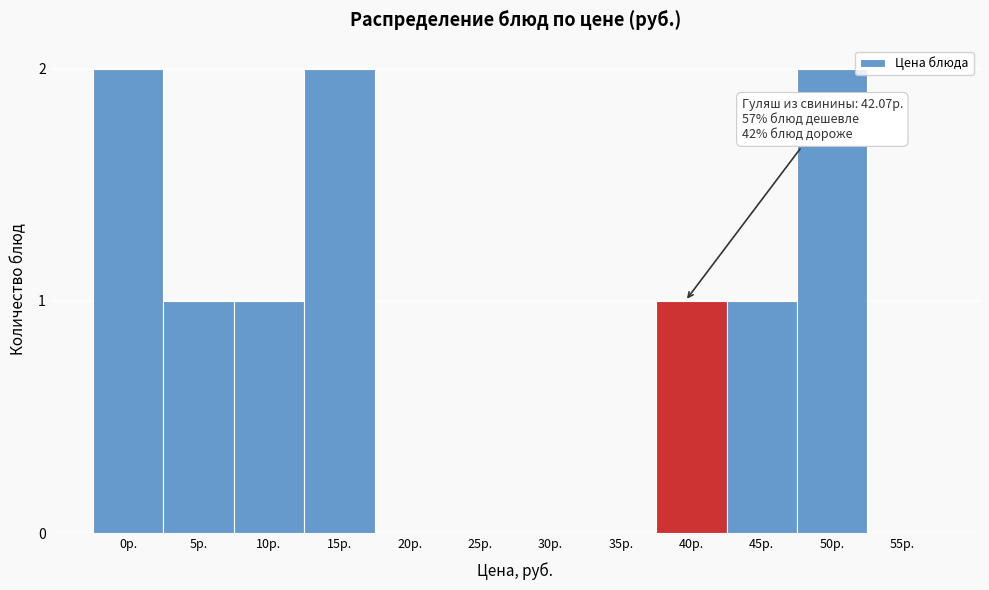

Reading left to right, what are all the values shown in this chart?

0р.=2	5р.=1	10р.=1	15р.=2	20р.=0	25р.=0	30р.=0	35р.=0	40р.=1	45р.=1	50р.=2	55р.=0